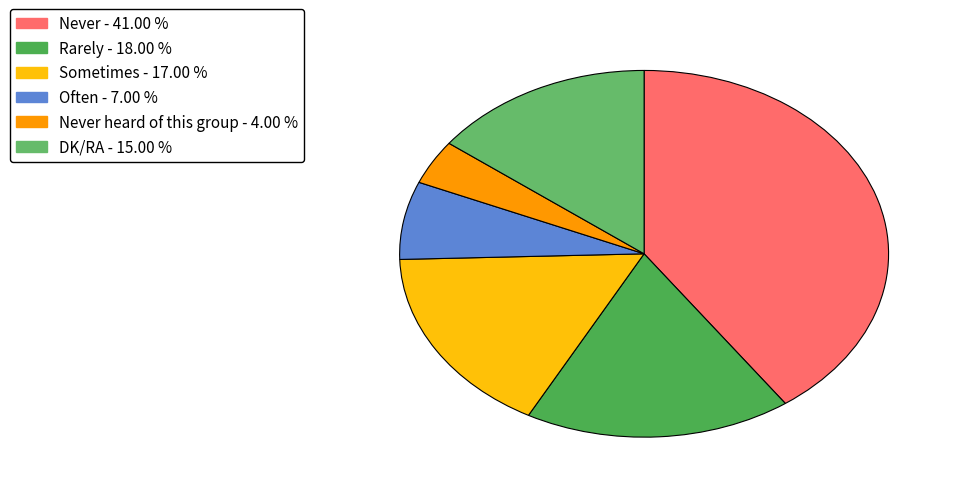

How many slices are in this pie chart?

6